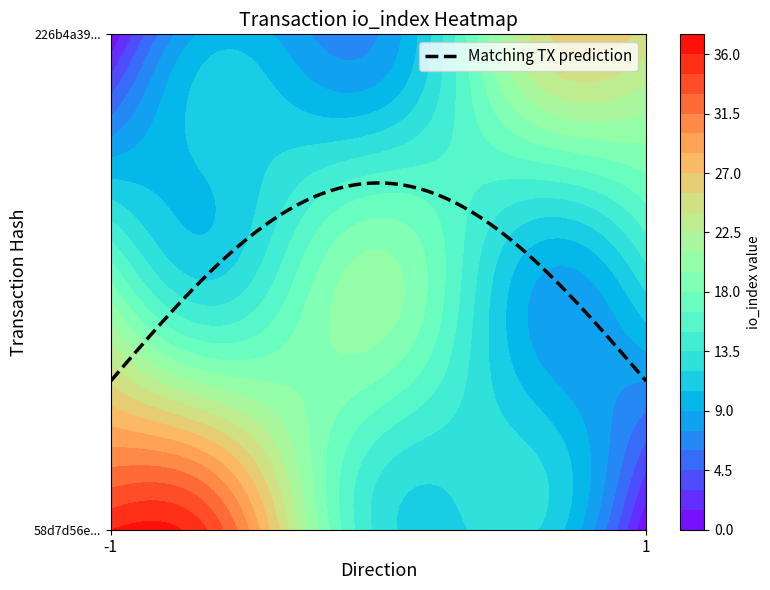

What is the difference between the maximum and minimum values in the 226b4a397f7f146a8acfd57f5132040dad940c6 series?

24